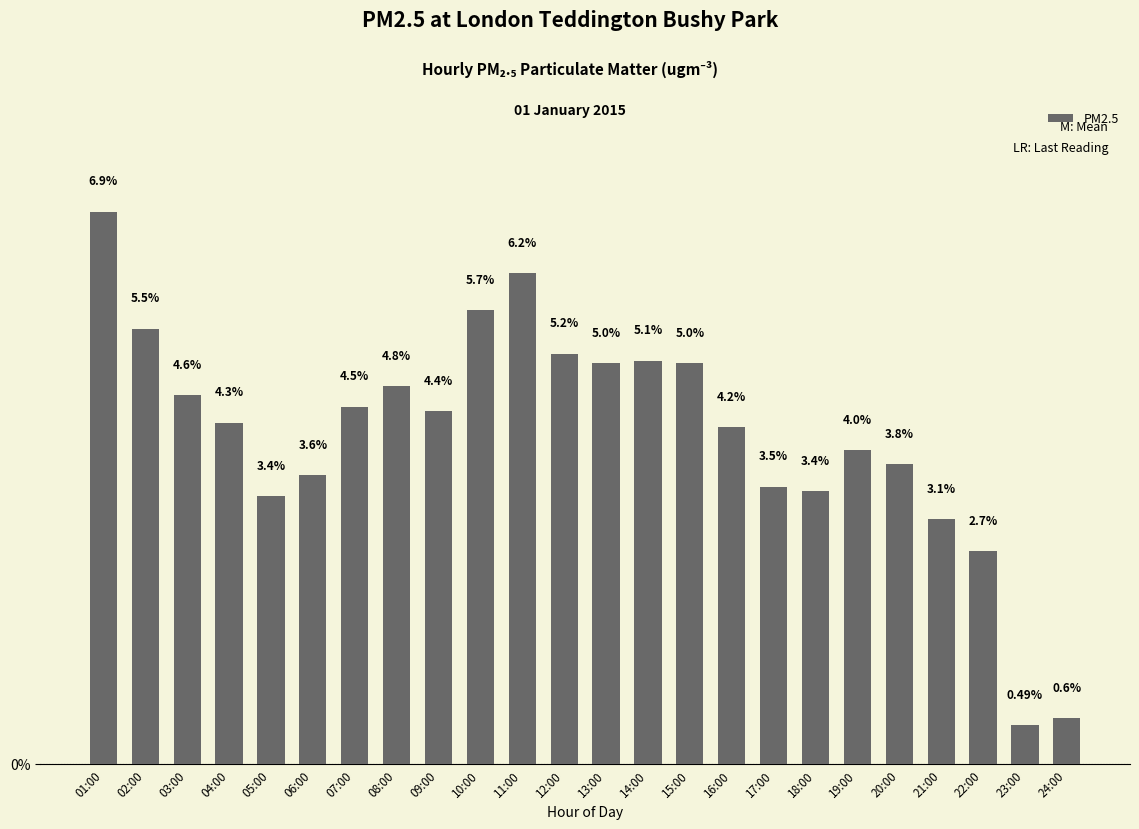

How many series are shown in this chart?

1